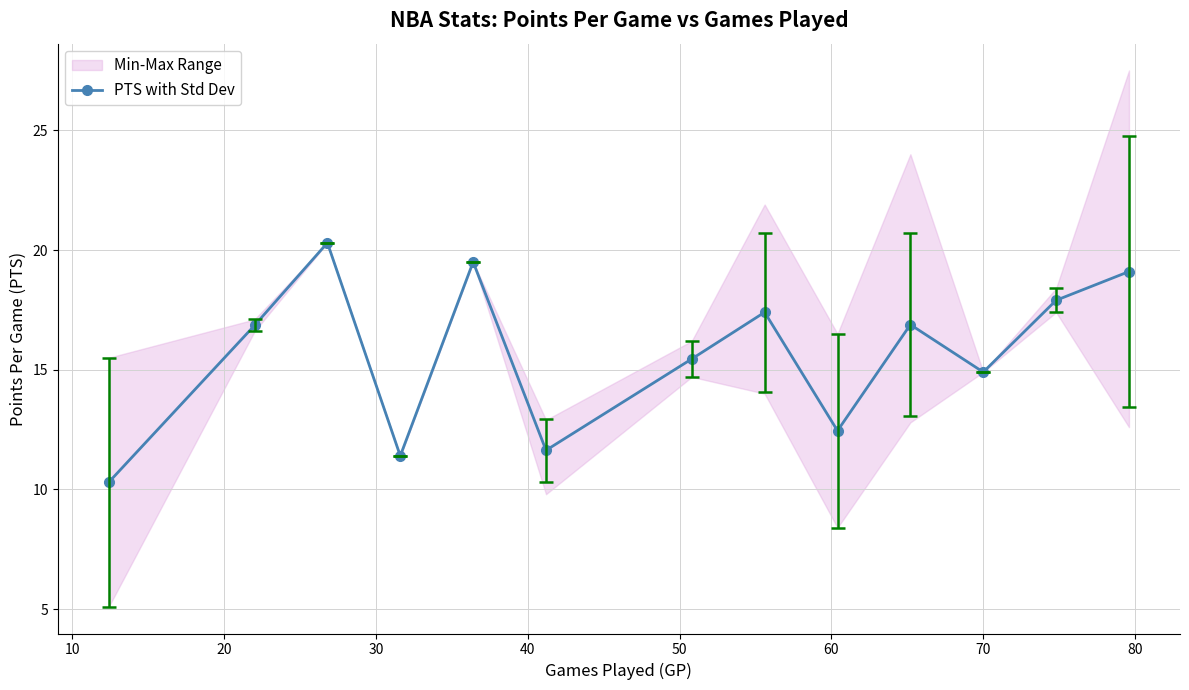

How many interior local peaks does the PTS with Std Dev series have?

4